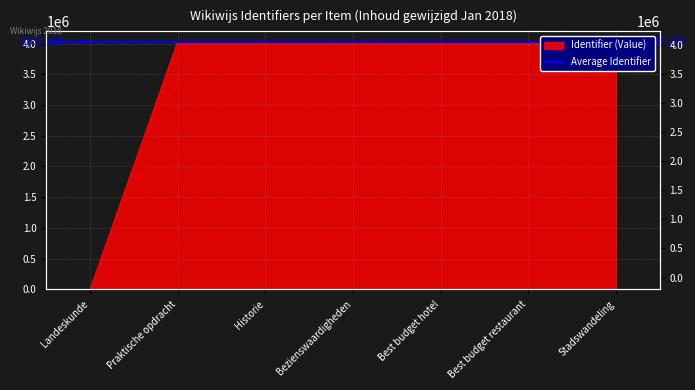

The chart shows a value of 4033646 at Bezienswaardigheden. True or false?

True